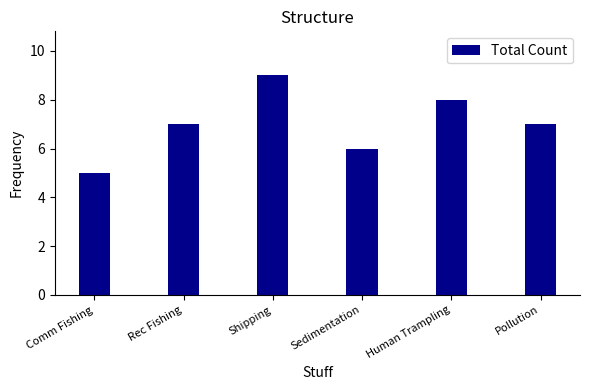

What is the difference between the maximum and minimum values?

4